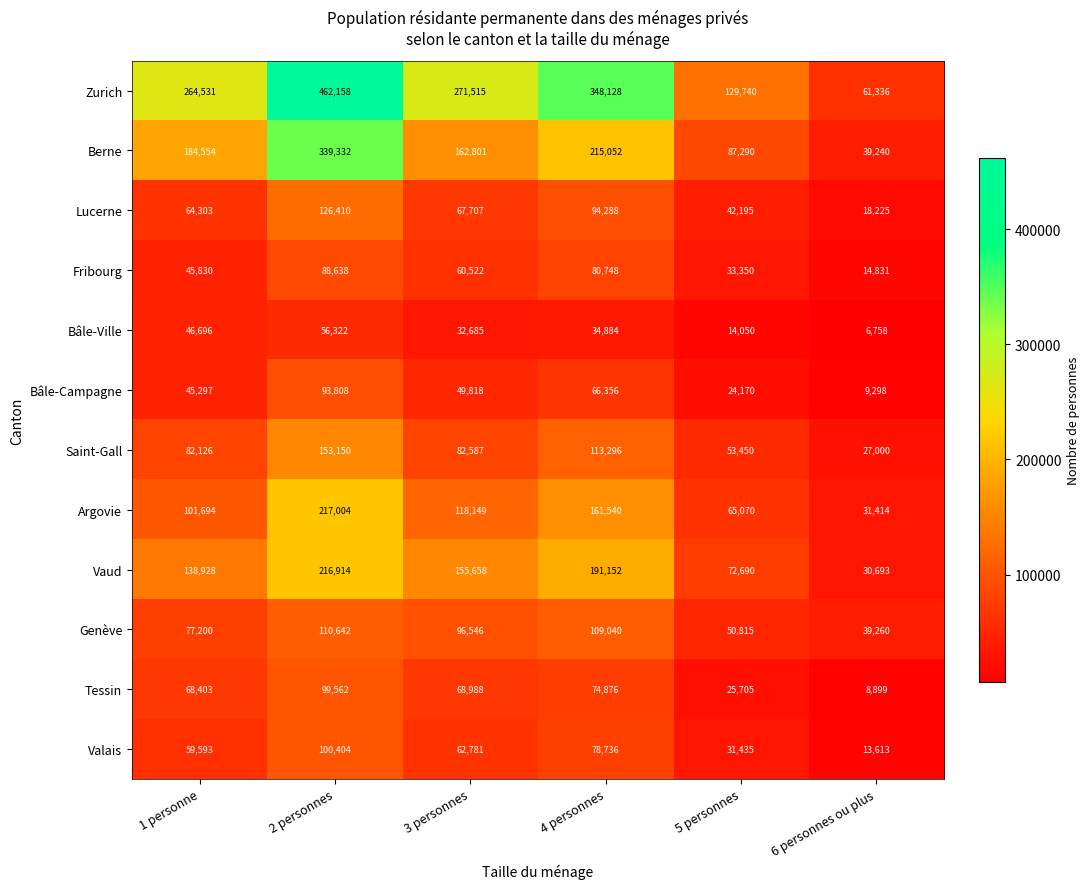

Which series changed the most between 1 personne and 3 personnes?

Berne